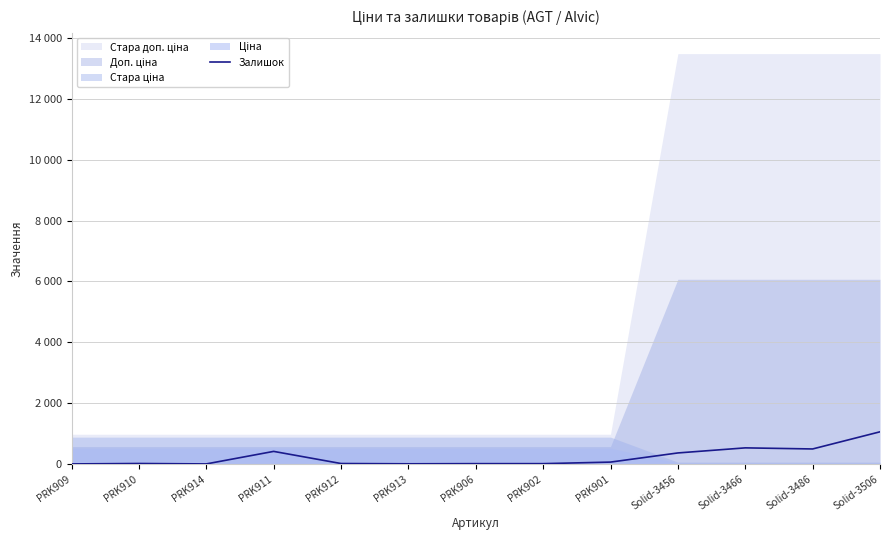

How many categories are shown in the chart?

13